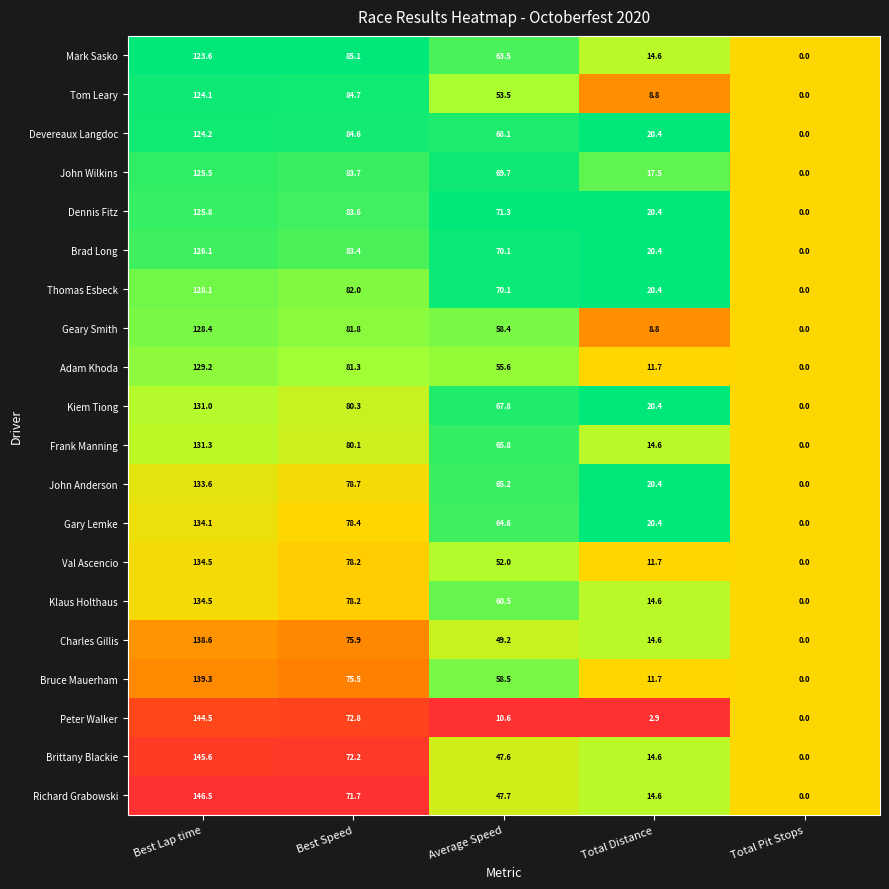

What value does the Gary Lemke series have at Average Speed?

64.6